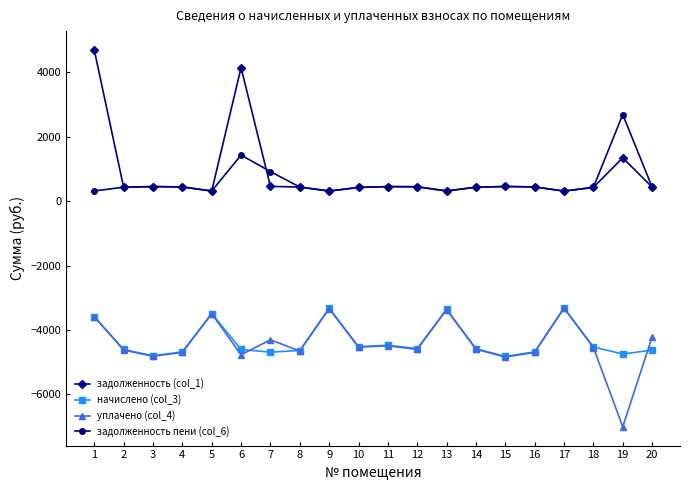

True or false: задолженность пени (col_6) and задолженность (col_1) cross at least once.

True